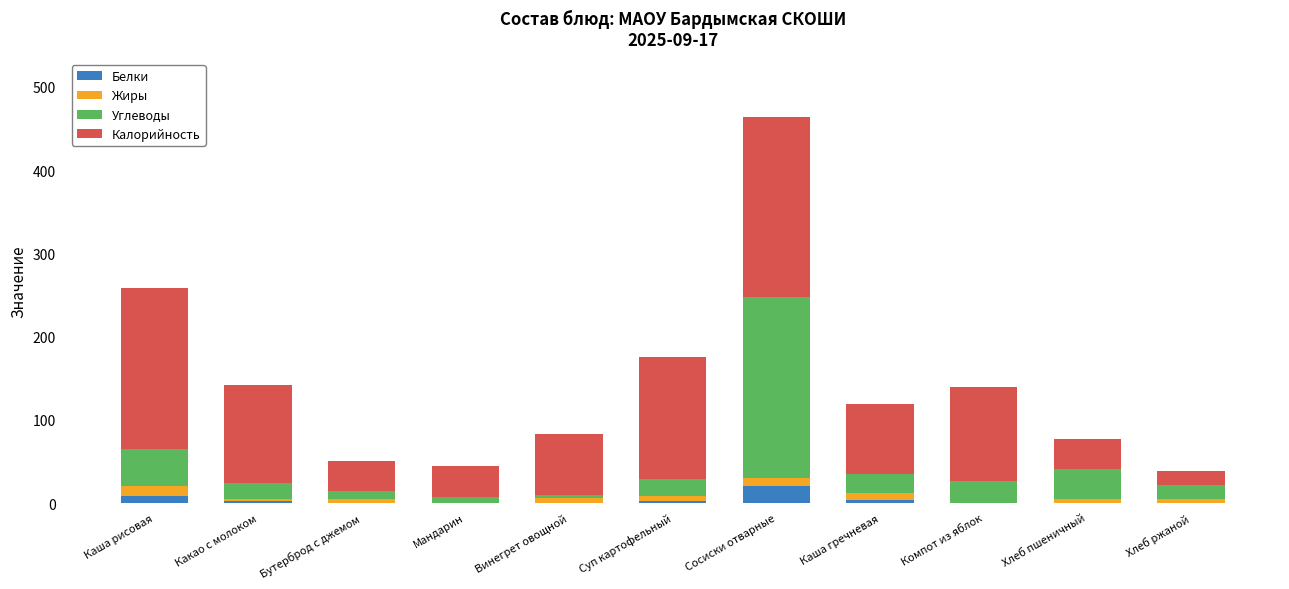

At which label does Белки reach its peak?

Сосиски отварные